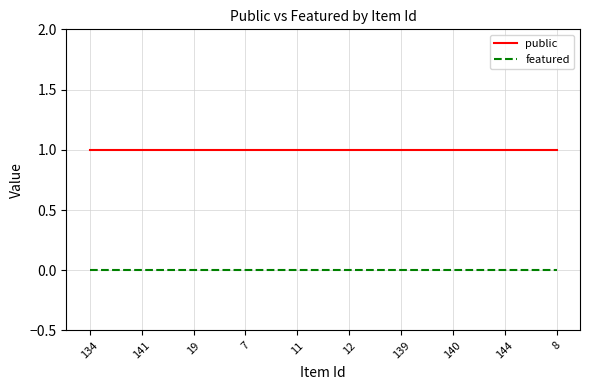

Rank the series by their maximum value, from highest to lowest.

public, featured